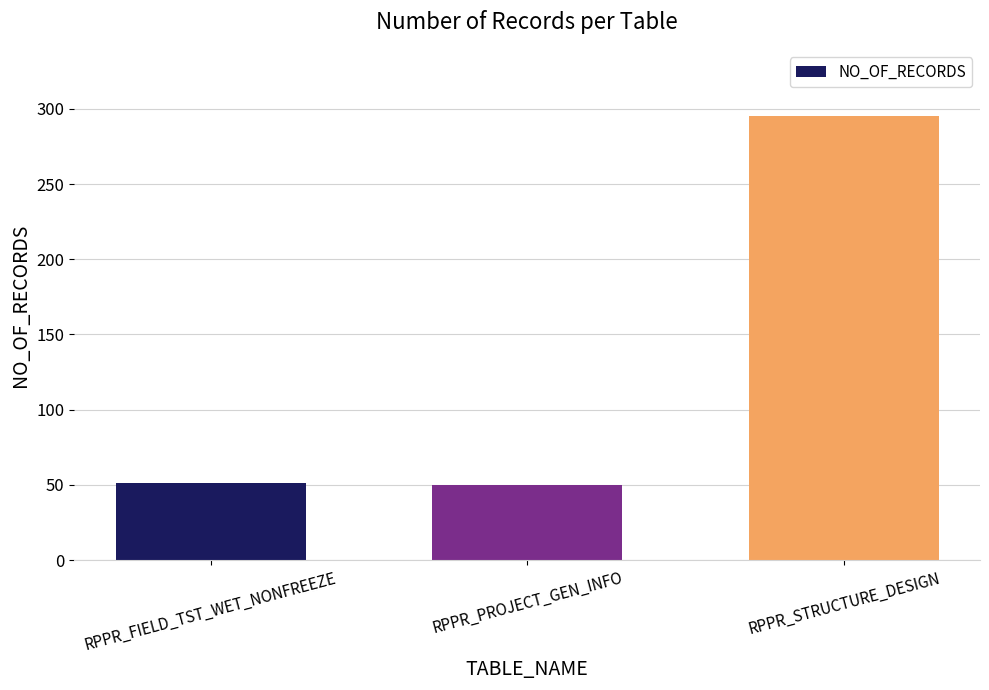

Does the chart contain stacked bars?

No